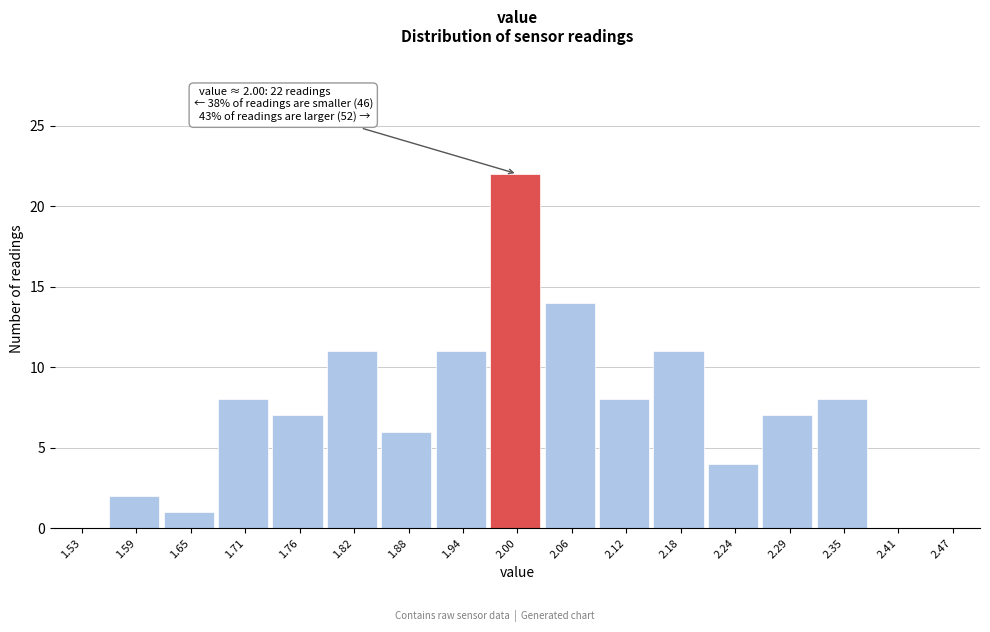

Over which range of the x-axis is the bar tallest?

1.97 to 2.03